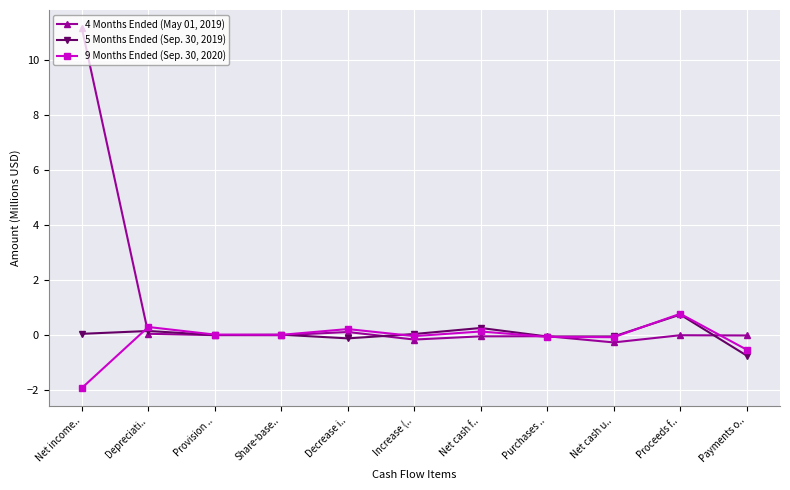

How many distinct data groups are displayed?

3